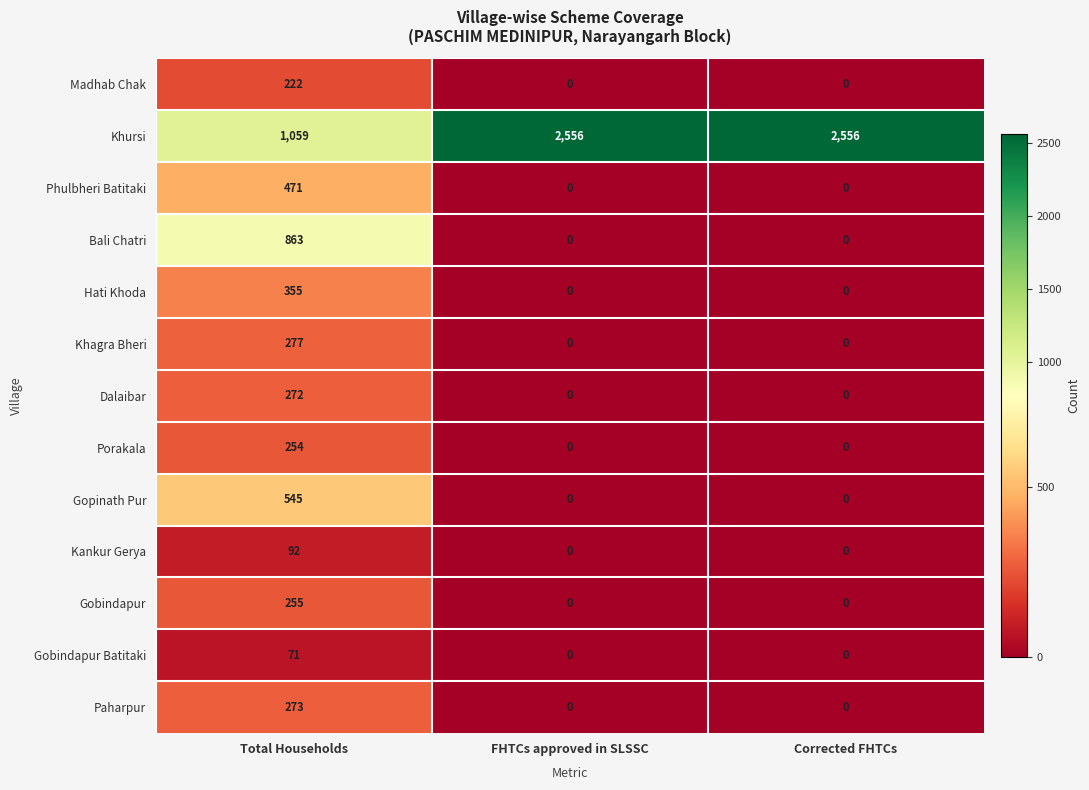

Is the value of Dalaibar at Total Households greater than the value of Phulbheri Batitaki at FHTCs approved in SLSSC?

Yes